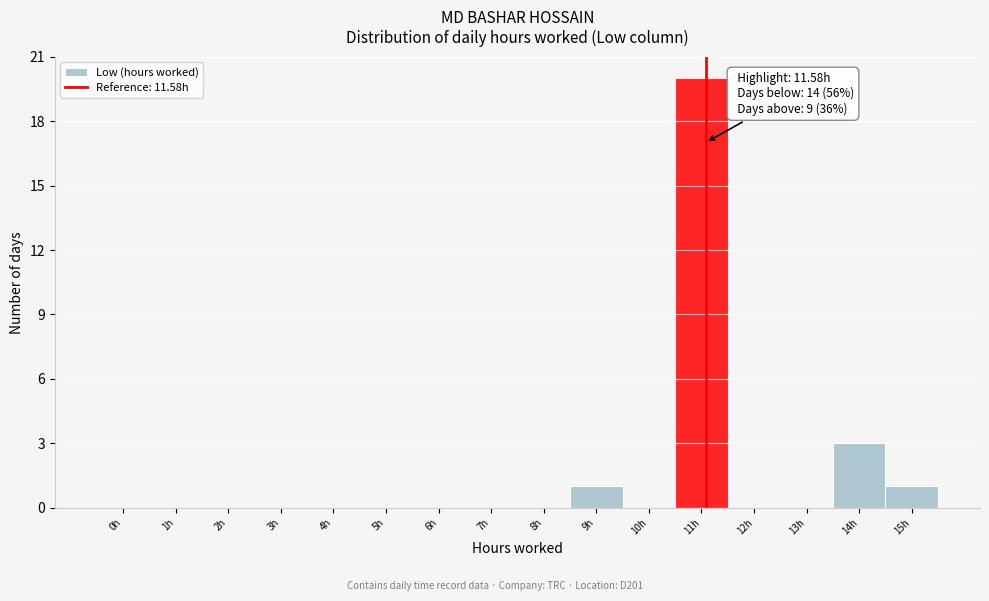

Reading left to right, extract all data points from this chart.

0h=0	1h=0	2h=0	3h=0	4h=0	5h=0	6h=0	7h=0	8h=0	9h=1	10h=0	11h=20	12h=0	13h=0	14h=3	15h=1